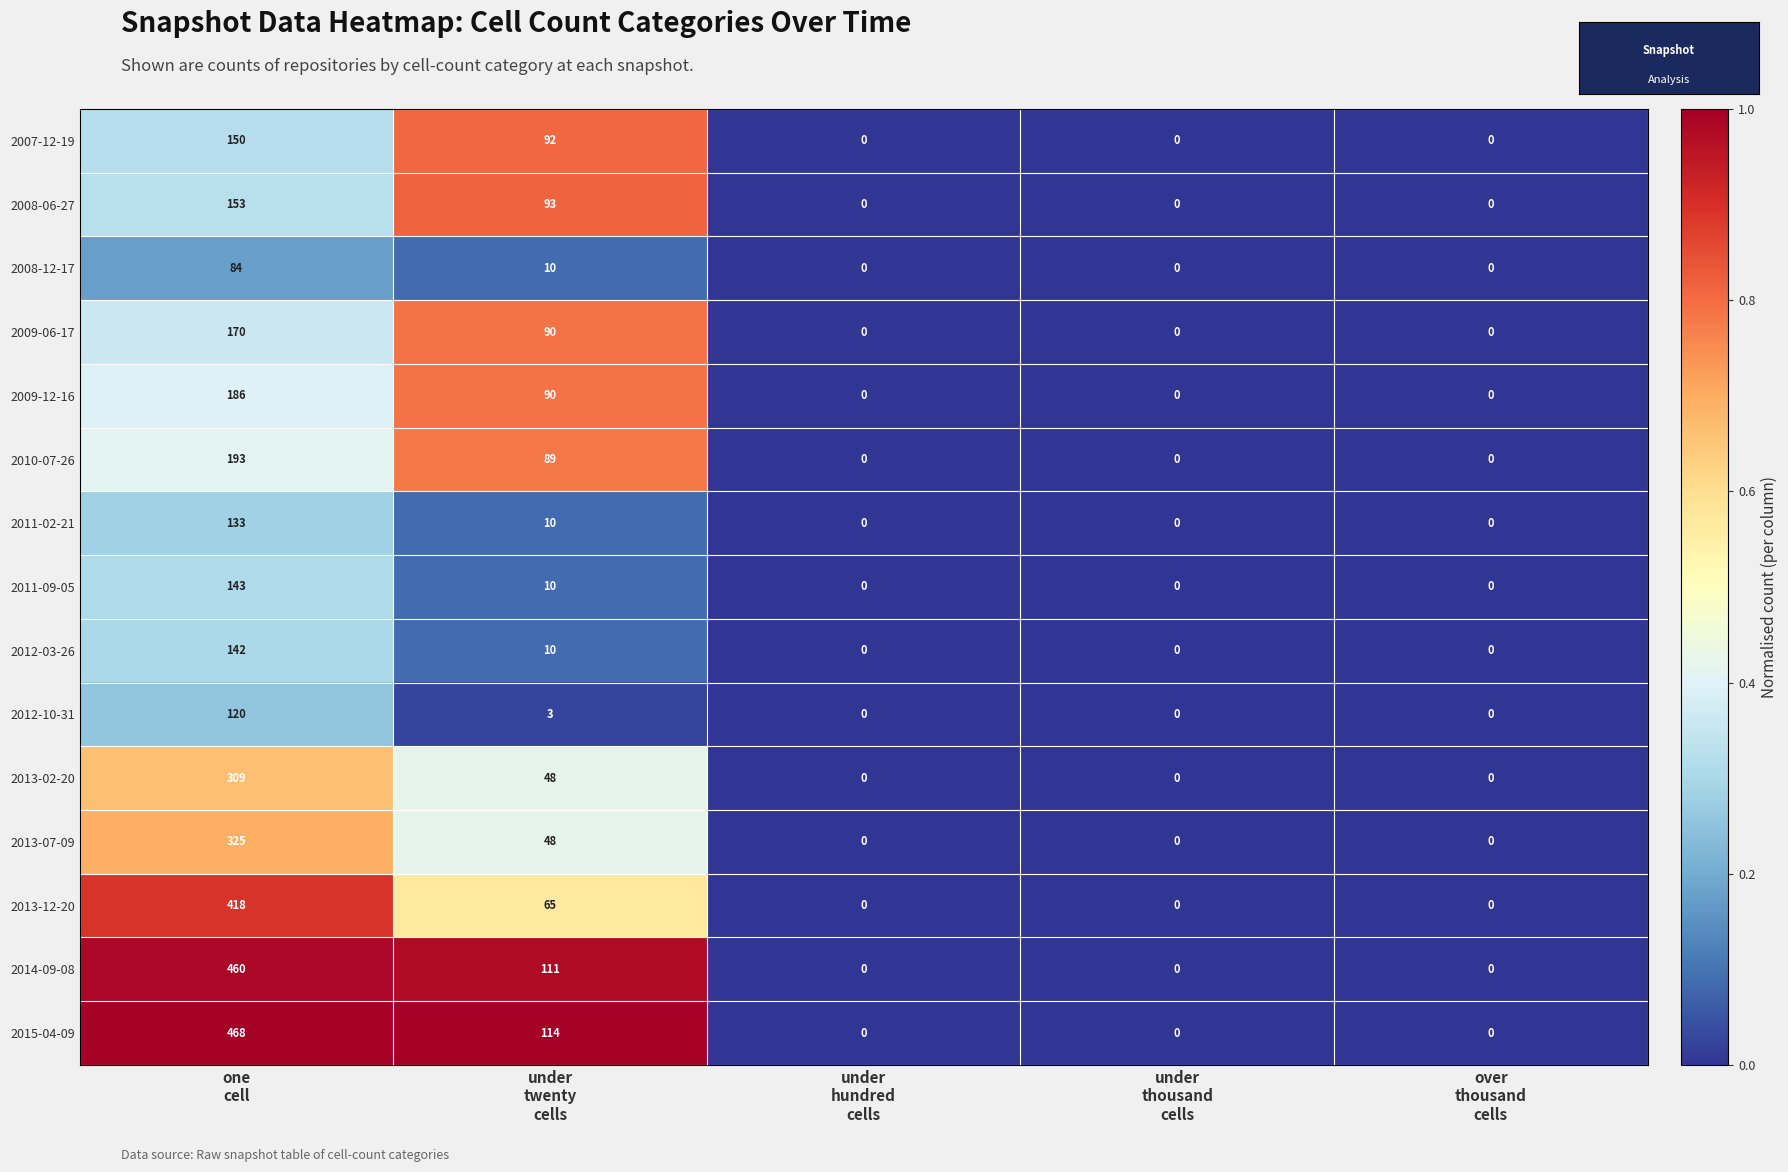

How many positive values does the 2010-07-26 series have?

2